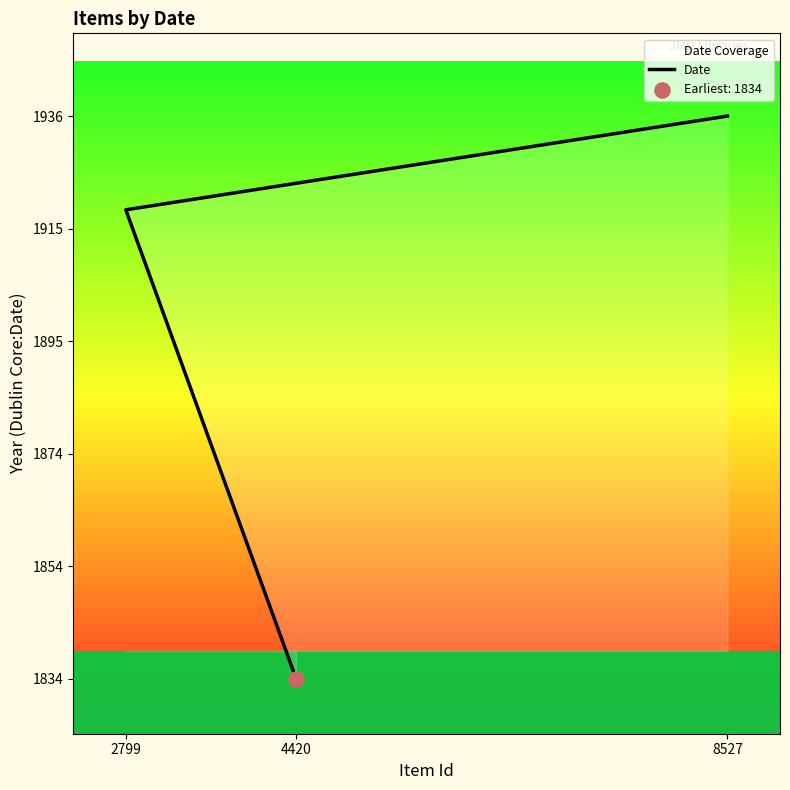

Which has a higher value, 4420 or 2799?

2799